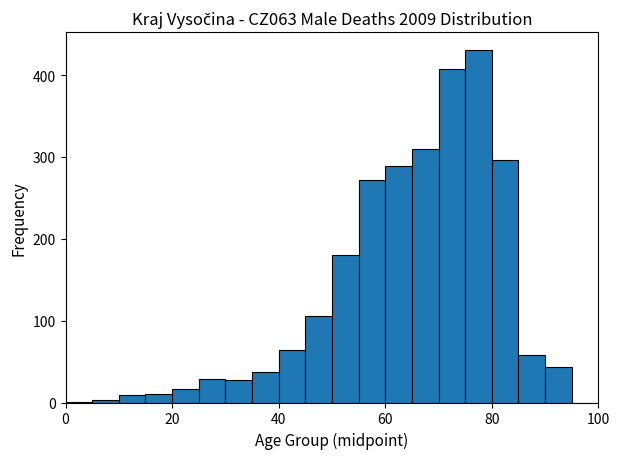

Read against the x-axis, roughly where is the centre of the tallest bar?

78